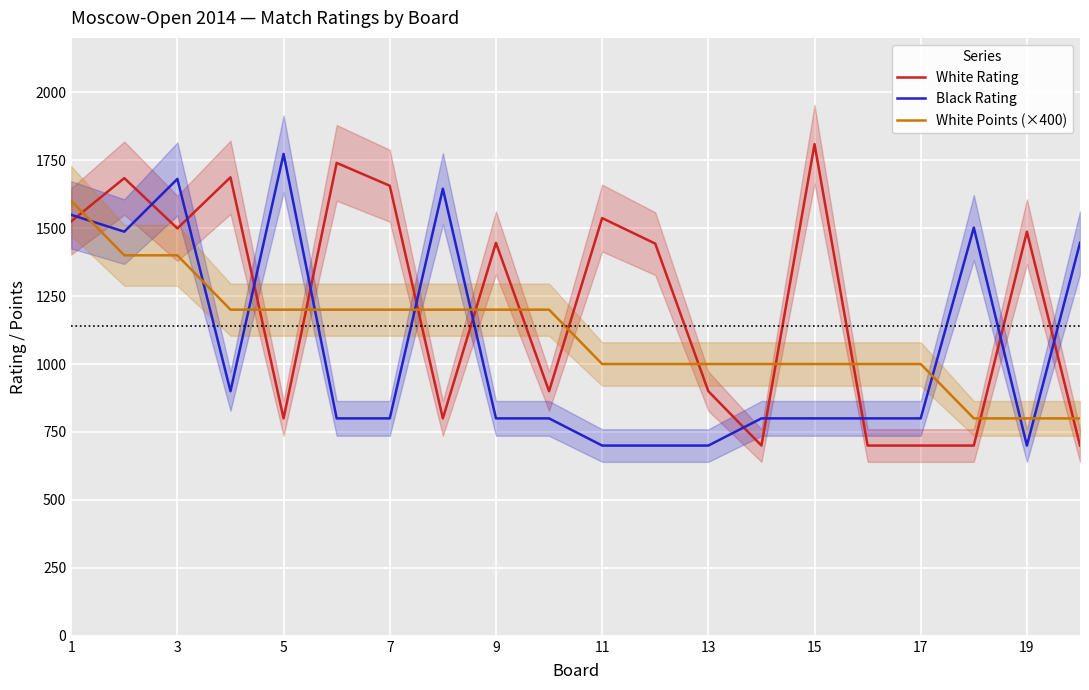

True or false: White Points (×400) and White Rating cross at least once.

True